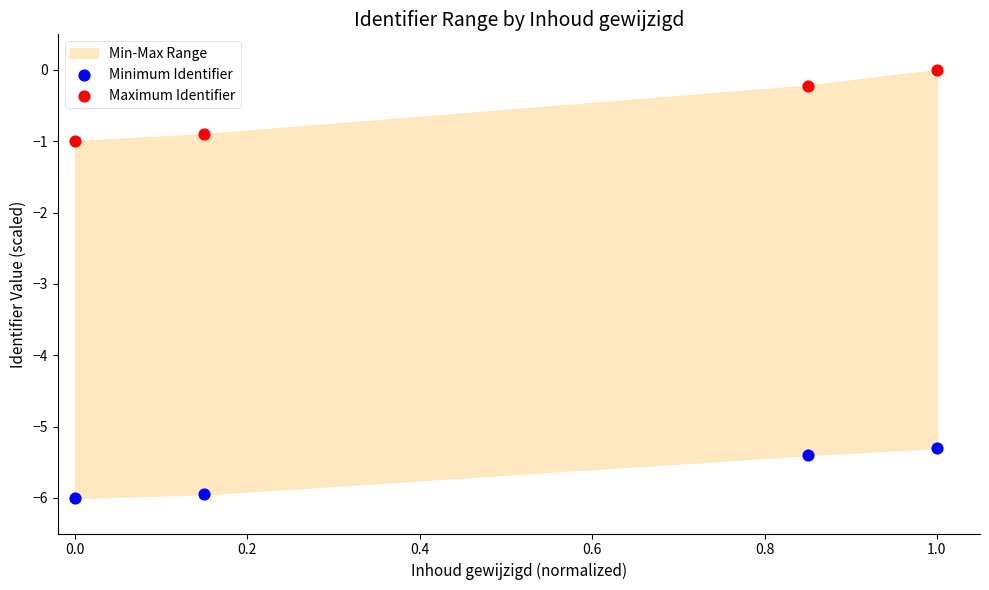

Which series has the widest spread of Y values?

Maximum Identifier